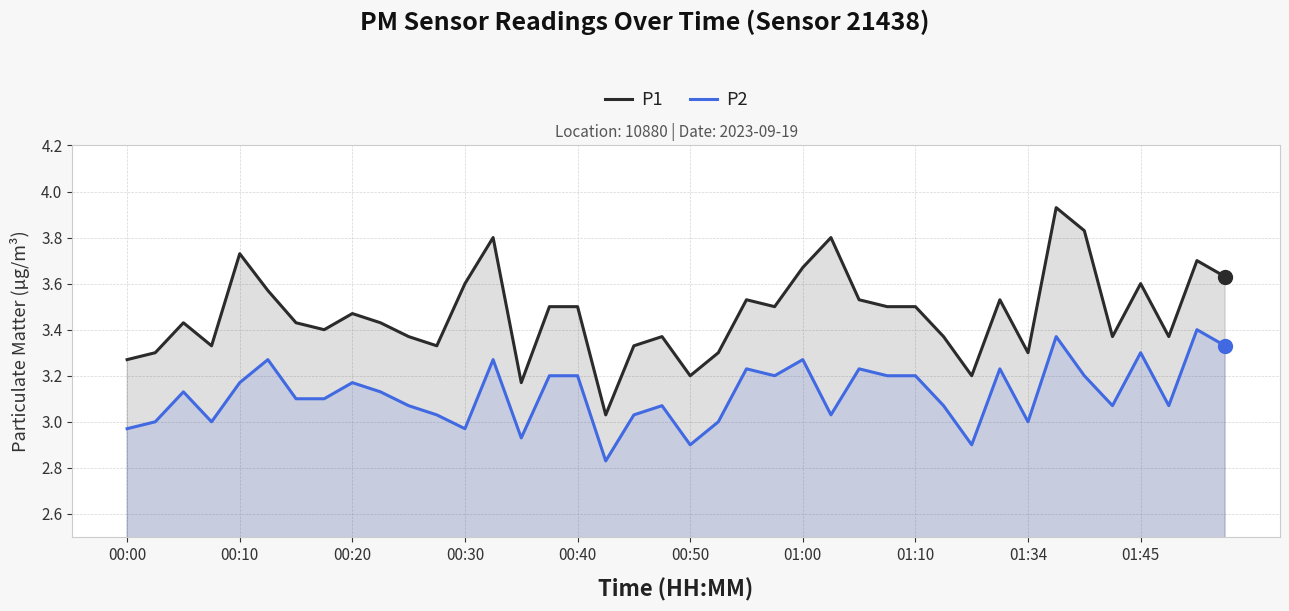

At which category is the sum across all series the highest?

33